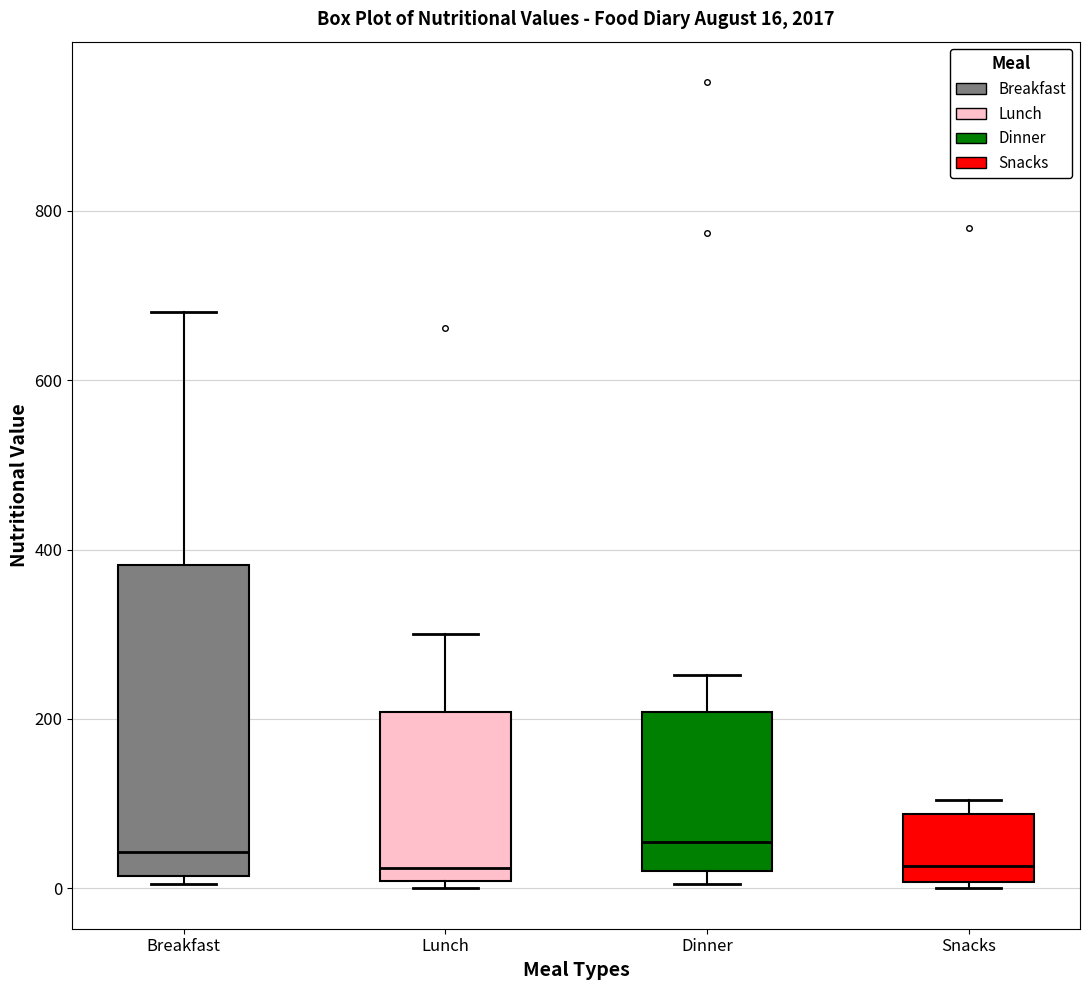

Which box is the tallest, from its lower edge to its upper edge?

Breakfast